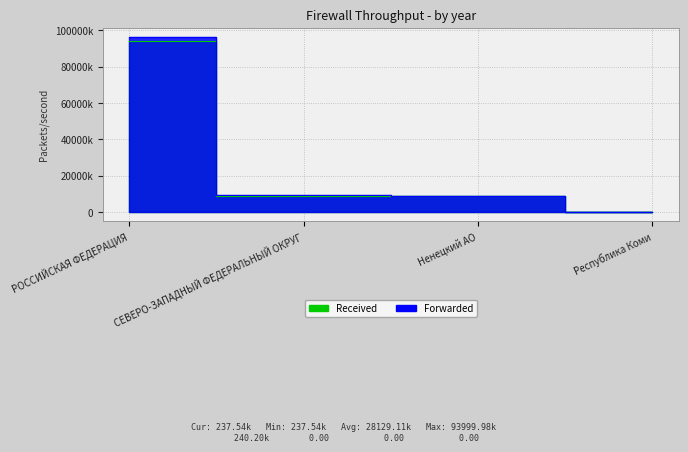

Reading right to left, list all the values displayed in this chart.

Received: Республика Коми=237541	Ненецкий АО=9020685	СЕВЕРО-ЗАПАДНЫЙ ФЕДЕРАЛЬНЫЙ ОКРУГ=9258226	РОССИЙСКАЯ ФЕДЕРАЦИЯ=93999976
Forwarded: Республика Коми=240199	Ненецкий АО=9090523	СЕВЕРО-ЗАПАДНЫЙ ФЕДЕРАЛЬНЫЙ ОКРУГ=9330722	РОССИЙСКАЯ ФЕДЕРАЦИЯ=96412118